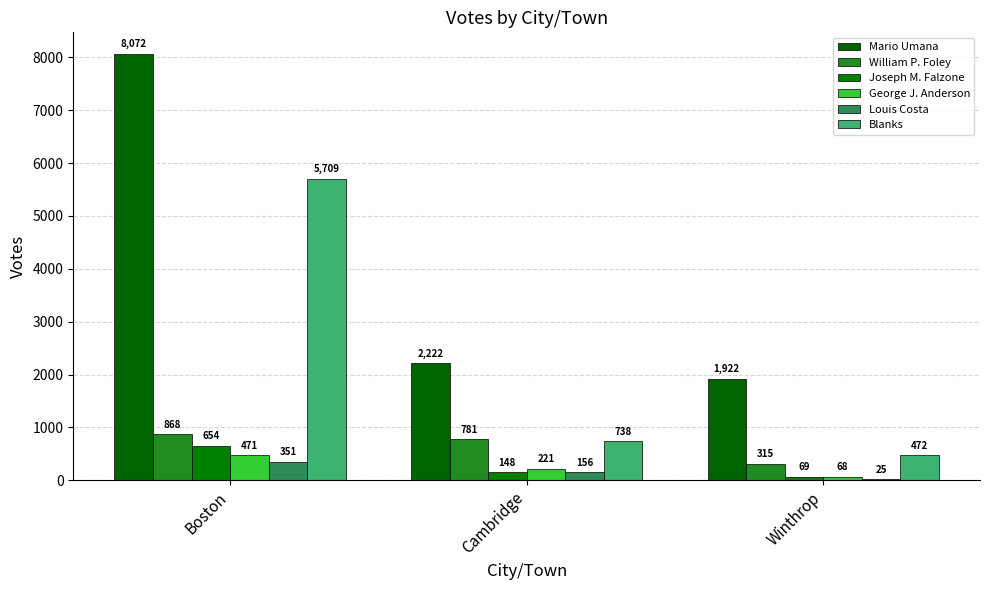

Which series changed the most between Boston and Cambridge?

Mario Umana